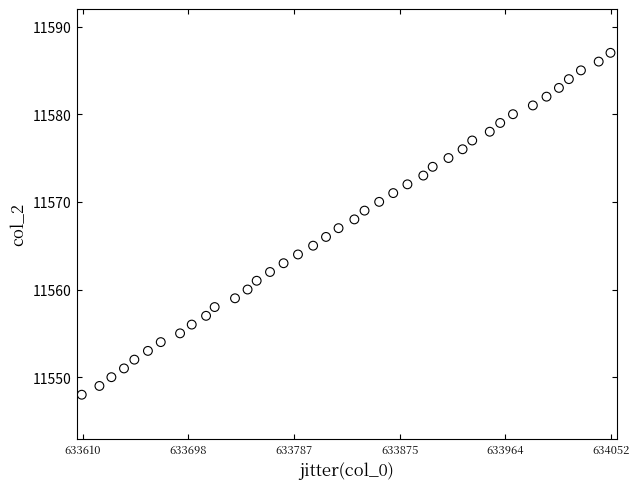

What is the range of Y values (max minus min)?

39